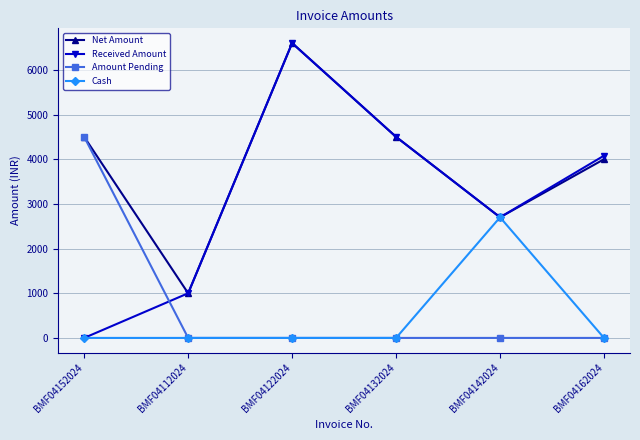

Which series has the largest range (max minus min)?

Received Amount